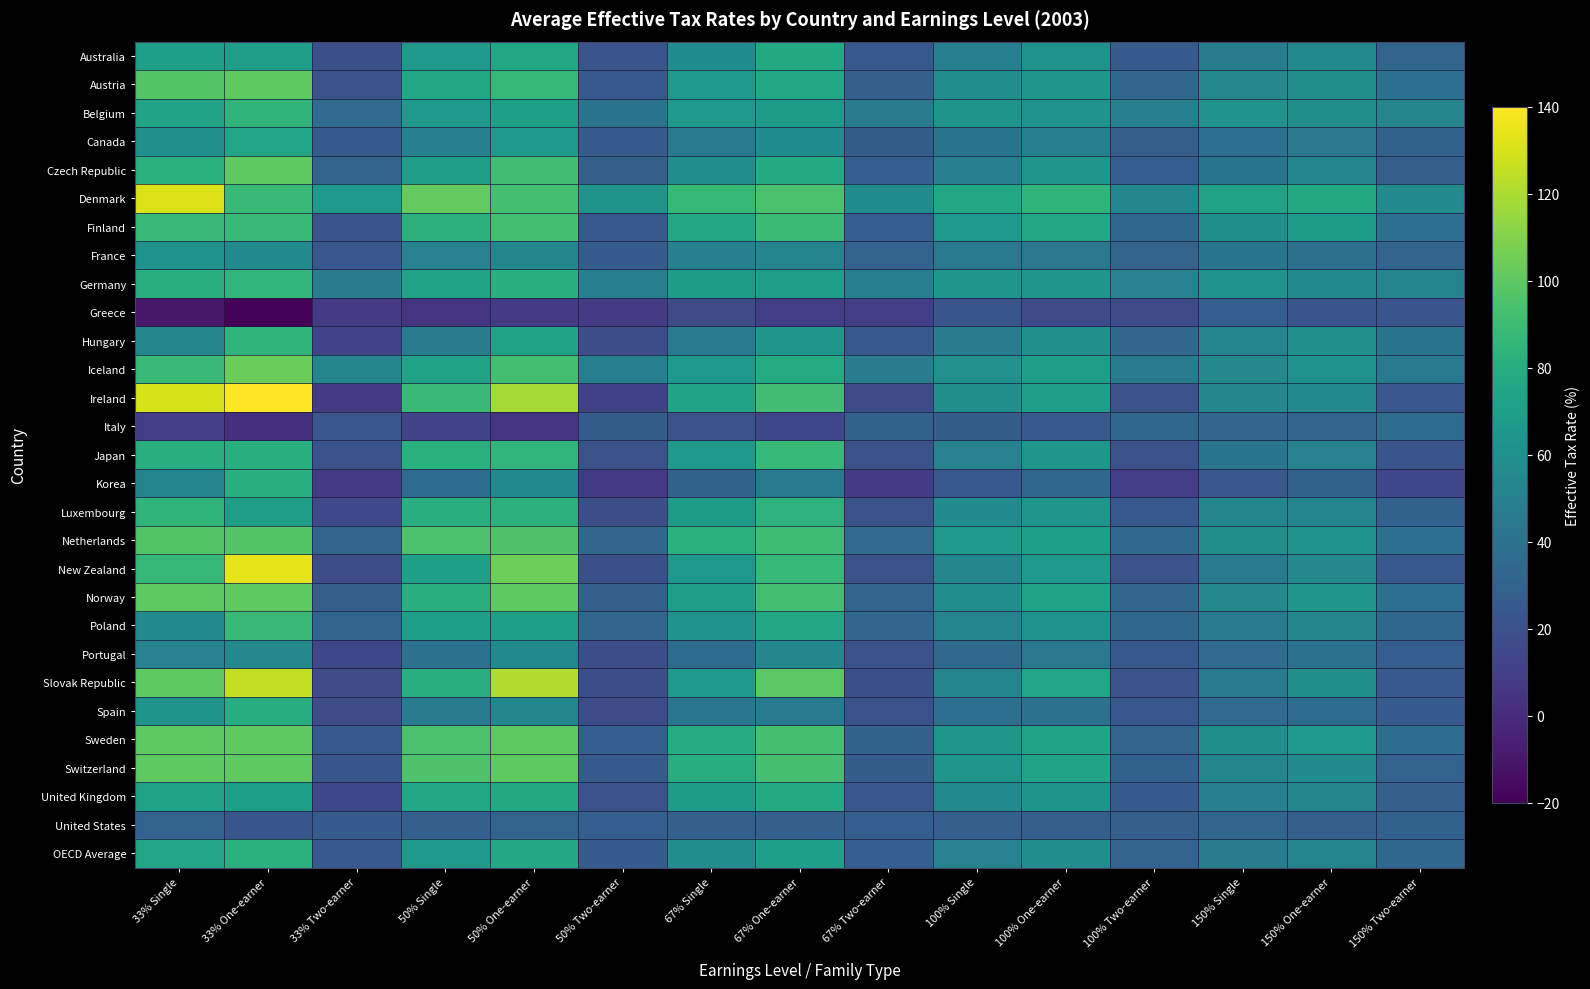

How many series are shown in this chart?

29